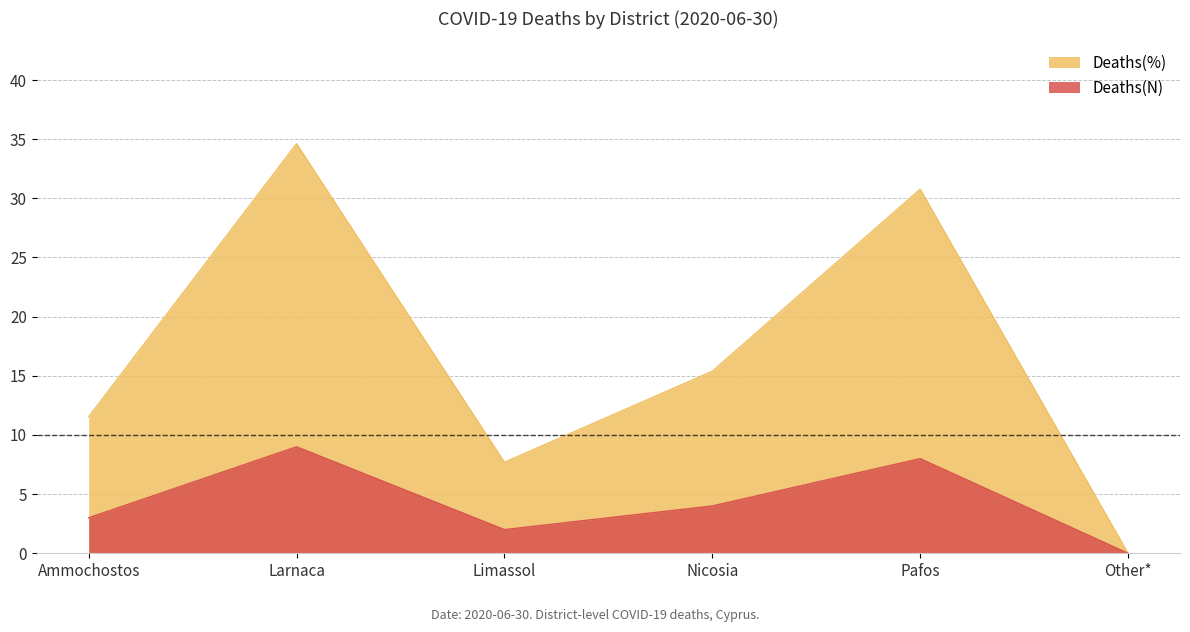

Reading left to right, extract all data points from this chart.

Deaths(N): Ammochostos=3.0	Larnaca=9.0	Limassol=2.0	Nicosia=4.0	Pafos=8.0	Other*=0.0
Deaths(%): Ammochostos=11.5	Larnaca=34.6	Limassol=7.7	Nicosia=15.4	Pafos=30.8	Other*=0.0